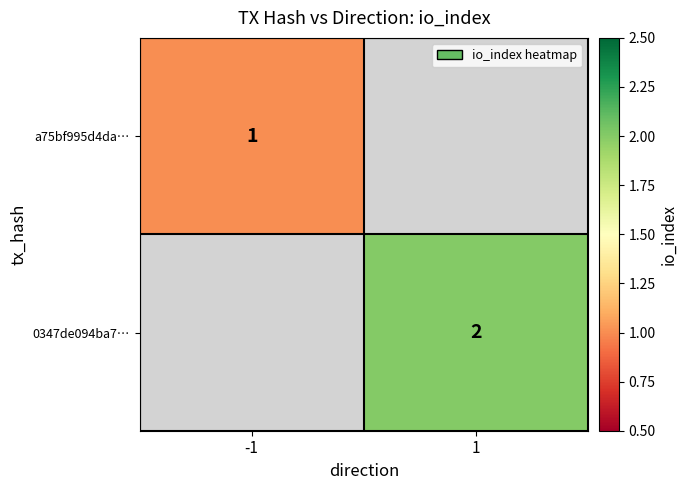

True or false: 0347de094ba7… has a value of 2 at 1.

True